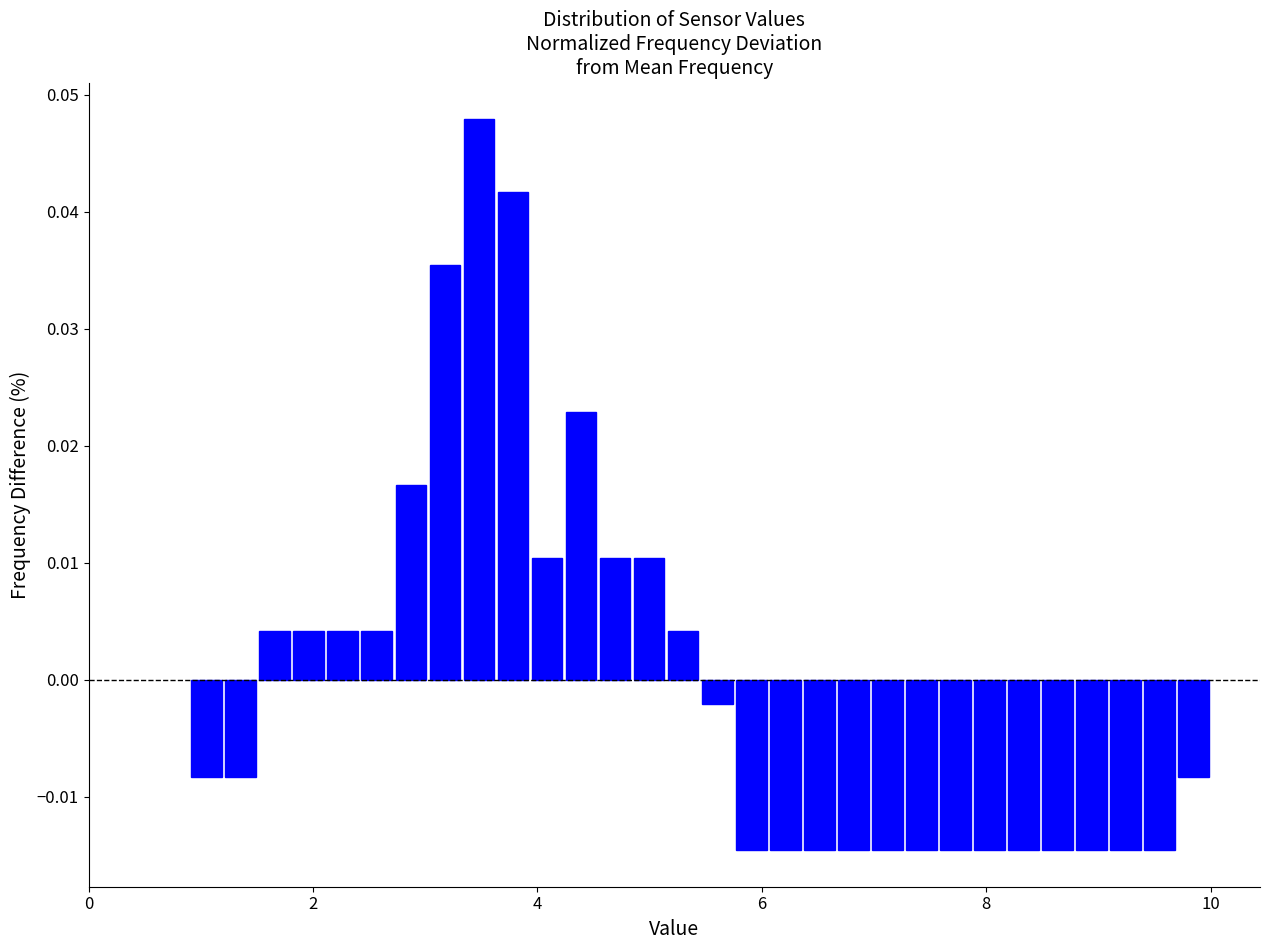

Read against the x-axis, roughly where is the centre of the tallest bar?

3.4